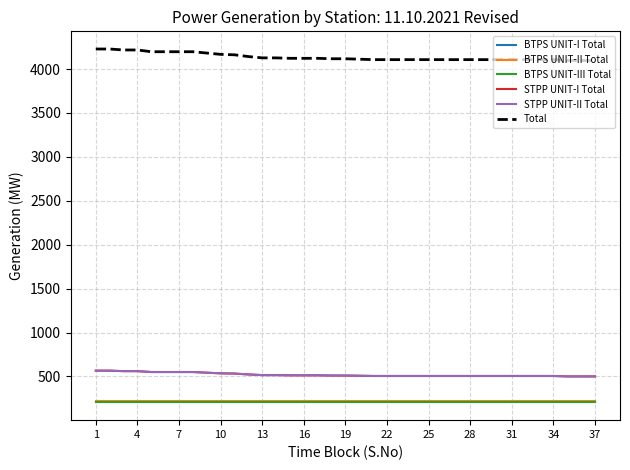

Is this an area chart (filled region under the line)?

No